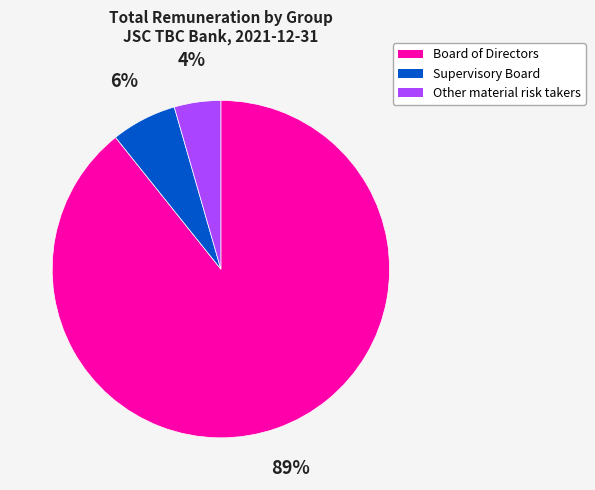

Count the number of slices in the pie.

3